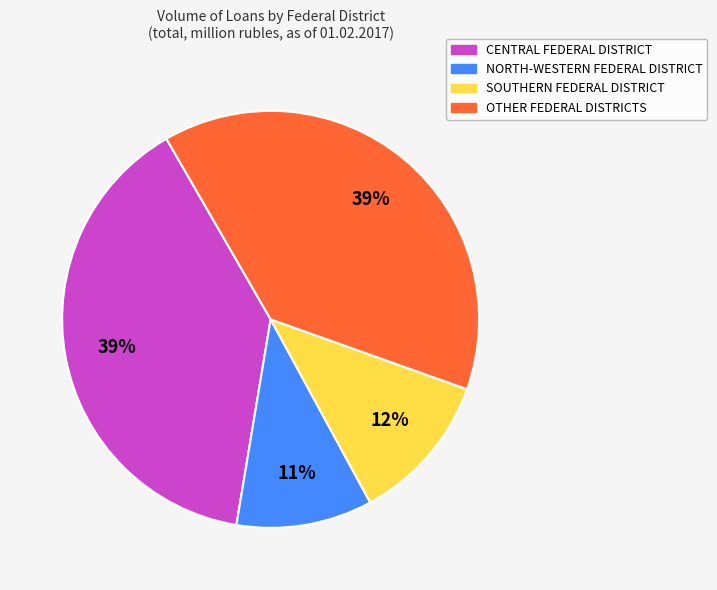

To the nearest percent, what is the difference between the largest and smallest slice percentages?

28%